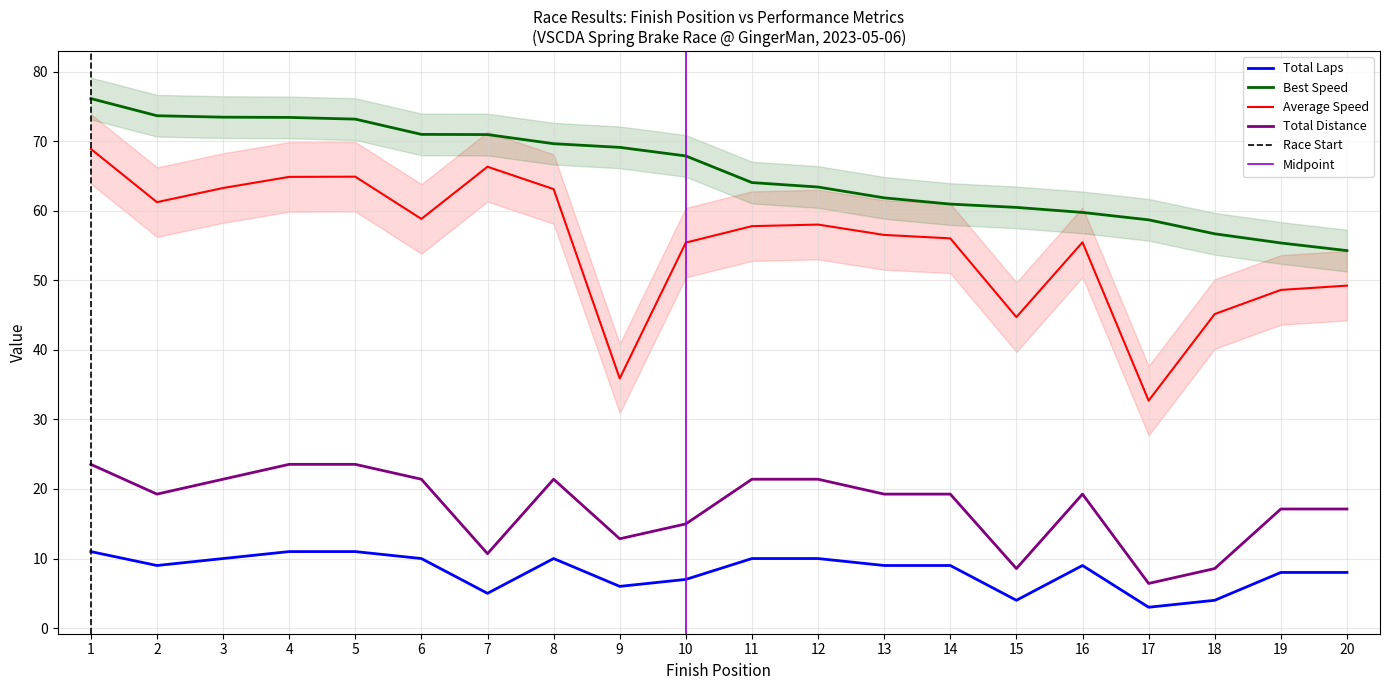

How many lines are shown in the chart?

4